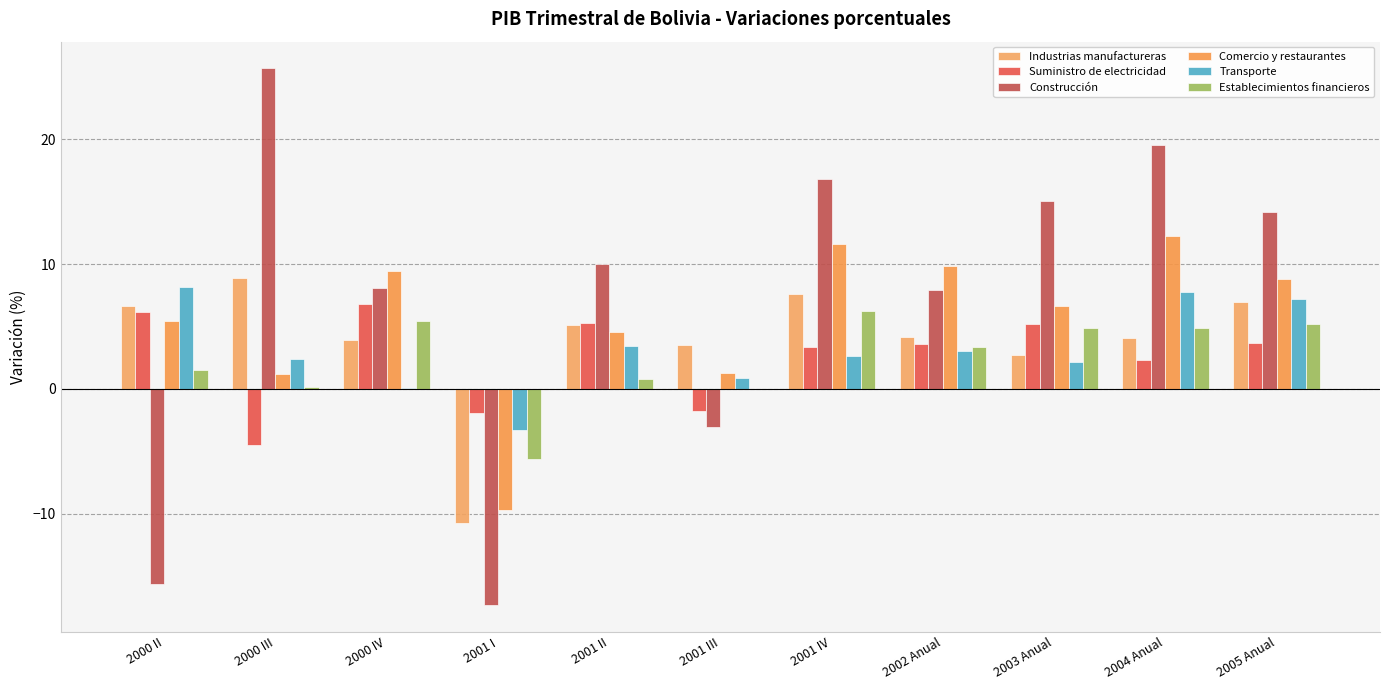

The Transporte series shows 0.6 at 2000 III. True or false?

False